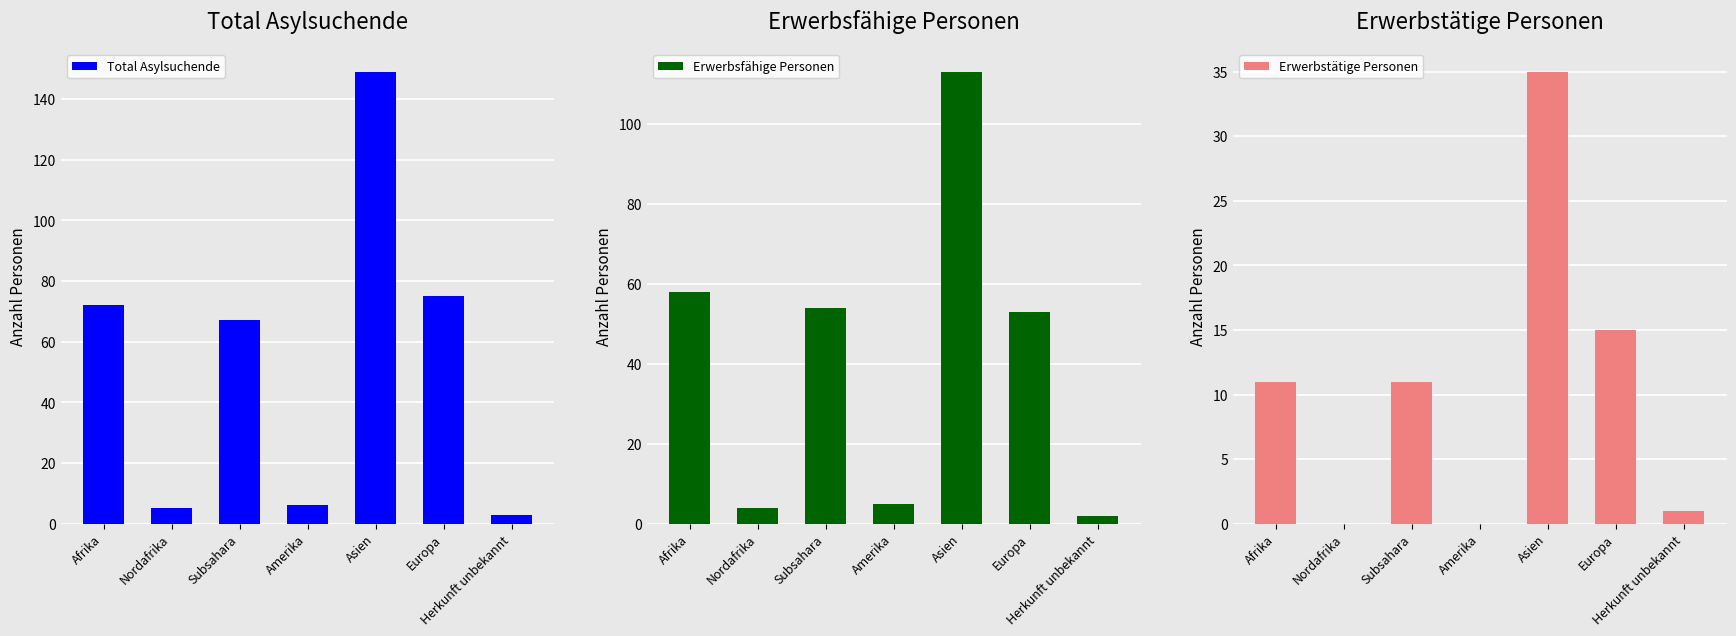

What is the difference between the maximum and minimum values in the Erwerbsfähige Personen series?

111